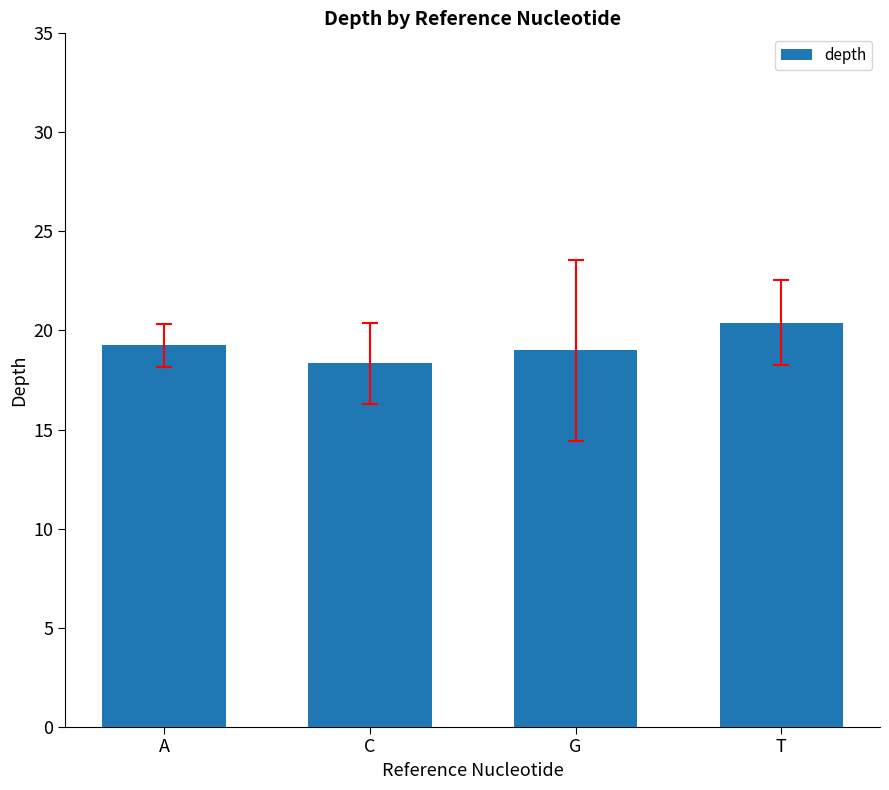

Count the values in the range 19 to 20.

2